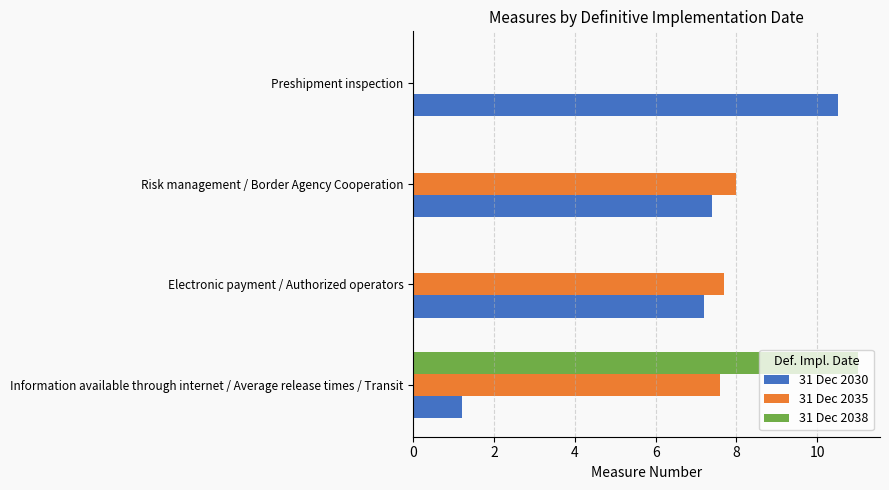

Is the value of 31 Dec 2038 at Risk management / Border Agency Cooperation greater than the value of 31 Dec 2035 at Risk management / Border Agency Cooperation?

No